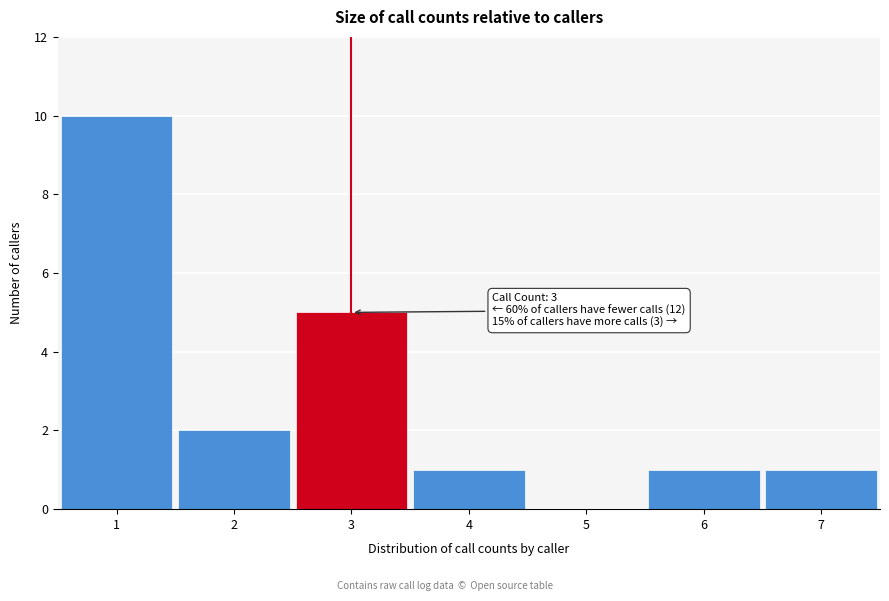

Over which range of the x-axis is the bar tallest?

0.5 to 1.5